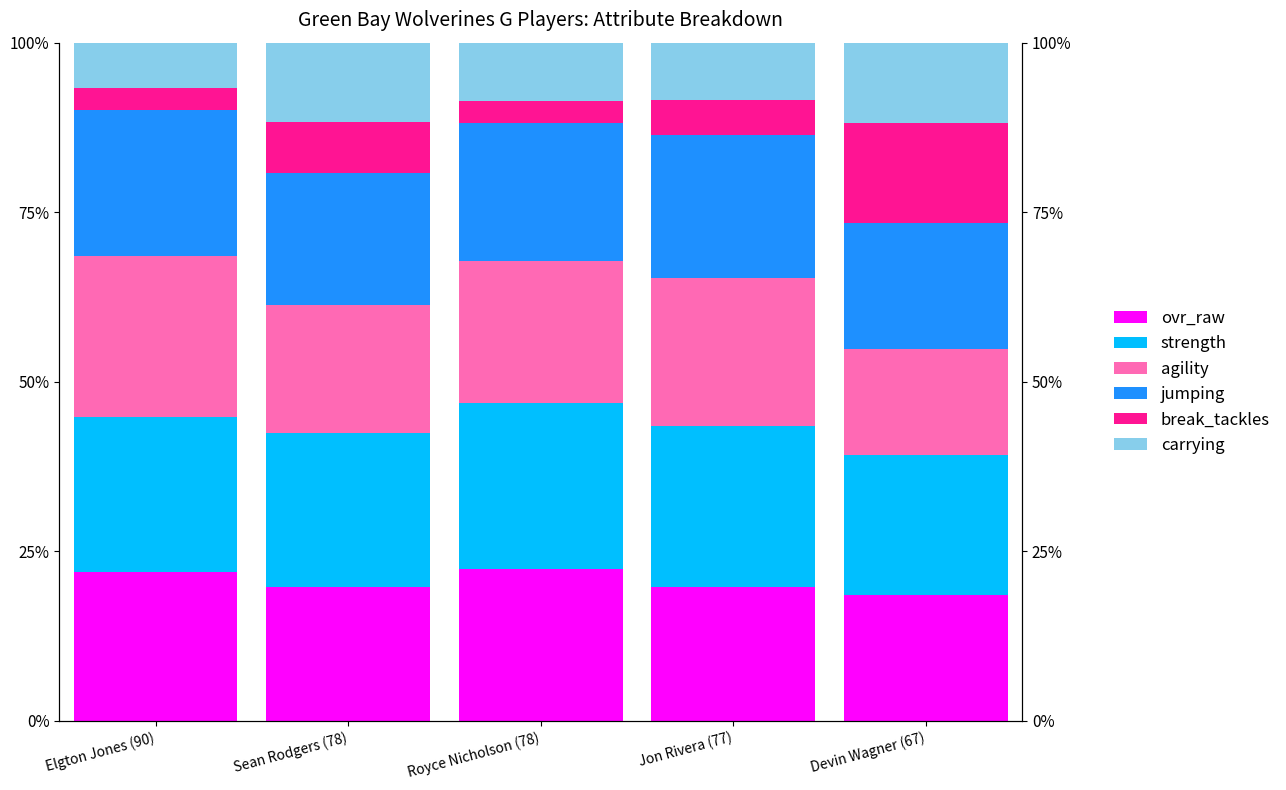

Reading left to right, extract all data points from this chart.

ovr_raw: 22.0	19.7	22.4	19.7	18.5
strength: 22.8	22.8	24.4	23.7	20.7
agility: 23.8	18.9	21.0	21.8	15.6
jumping: 21.5	19.4	20.4	21.1	18.5
break_tackles: 3.2	7.4	3.2	5.3	14.8
carrying: 6.8	11.8	8.6	8.4	11.8